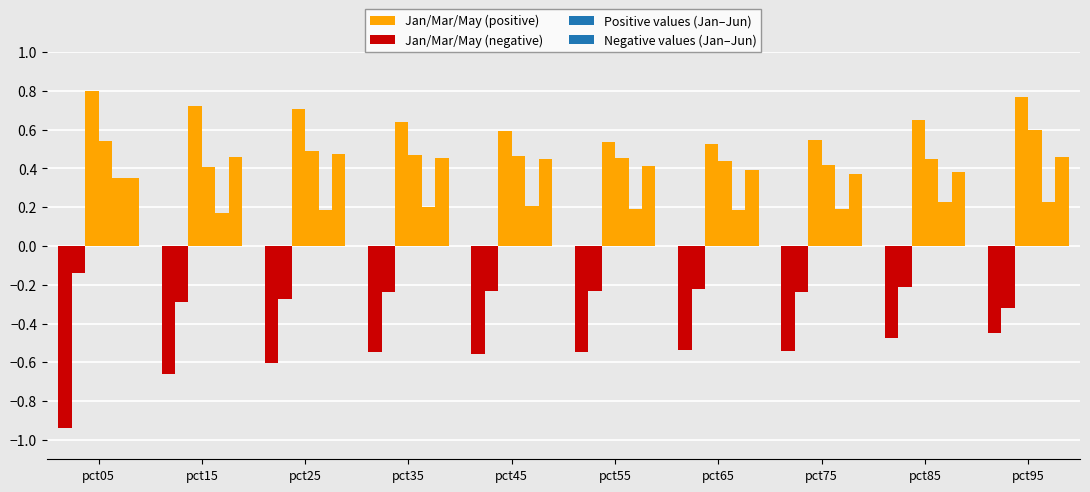

Rank the categories by Jan/Mar/May (negative) value from highest to lowest.

pct95, pct85, pct65, pct75, pct55, pct35, pct45, pct25, pct15, pct05